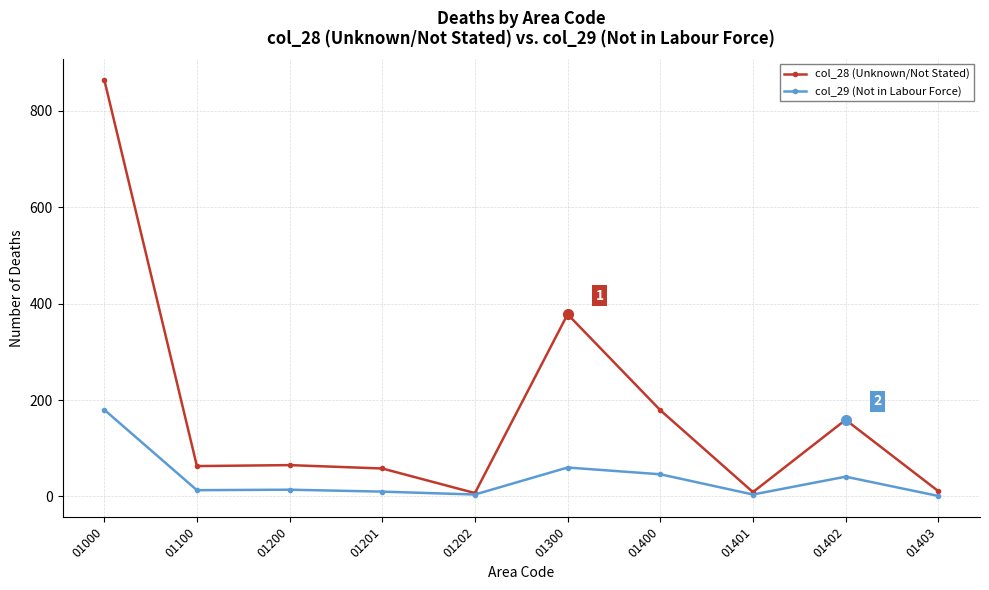

What is the difference between the col_28 (Unknown/Not Stated) values at 01201 and 01200?

7